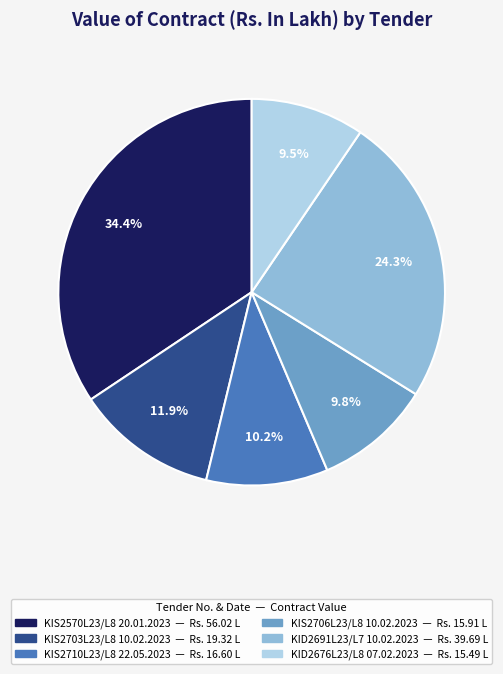

Which category has the biggest portion of the pie?

KIS2570L23/L8 20.01.2023